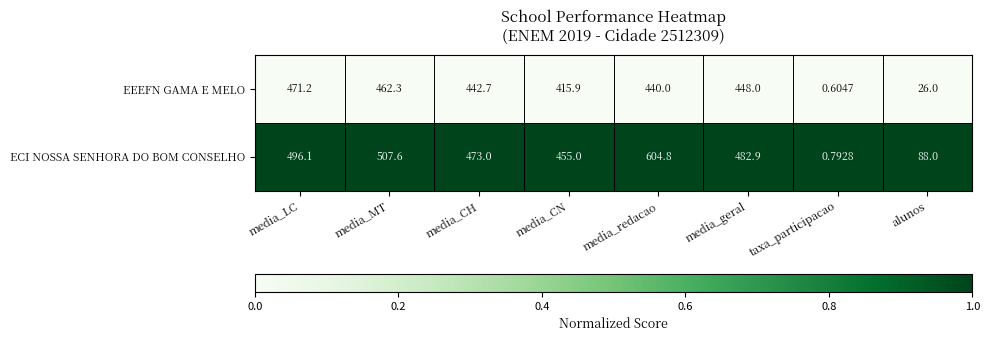

Which category has the lowest value in the EEEFN GAMA E MELO series?

taxa_participacao